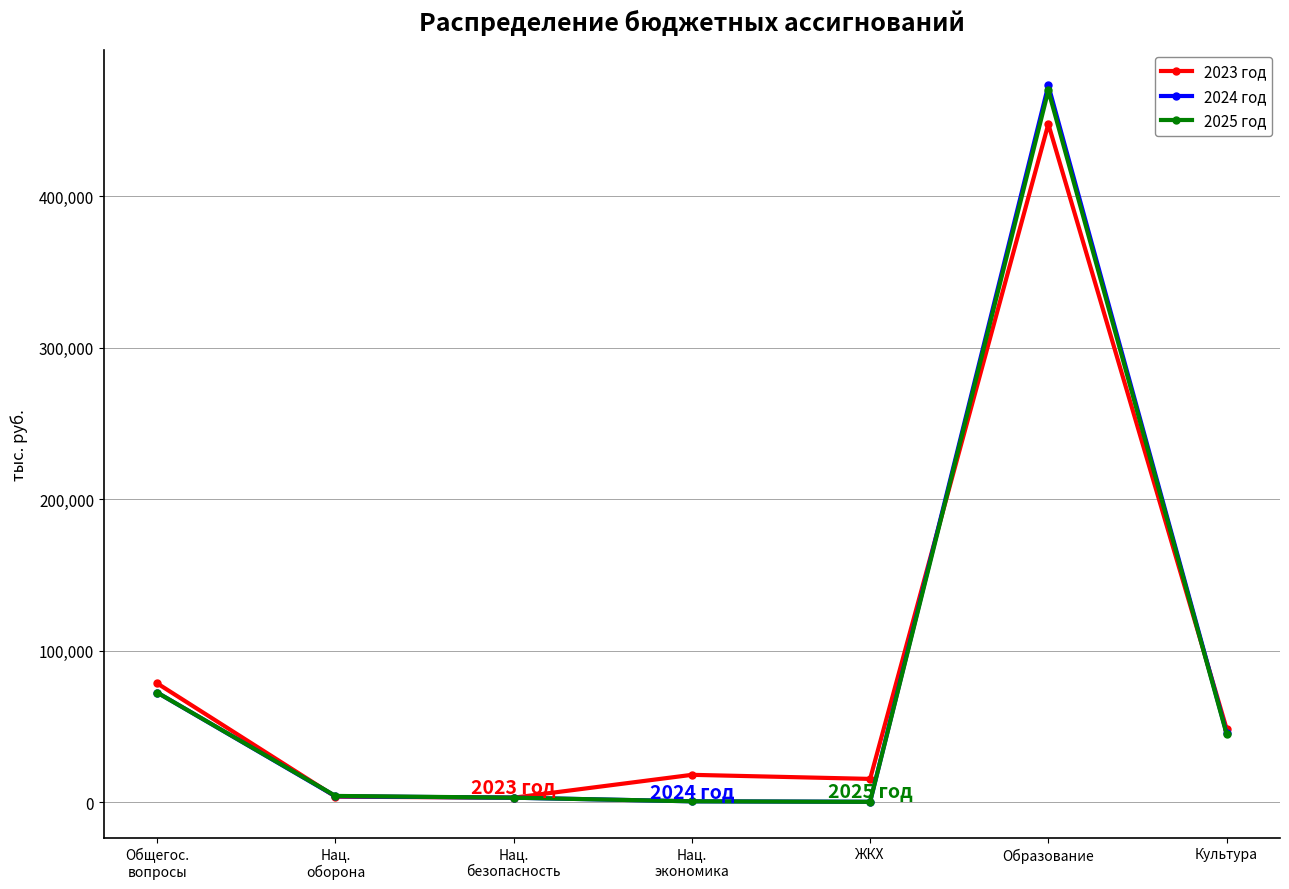

In 2023 год, how many points are higher than both neighbors (excluding endpoints)?

2